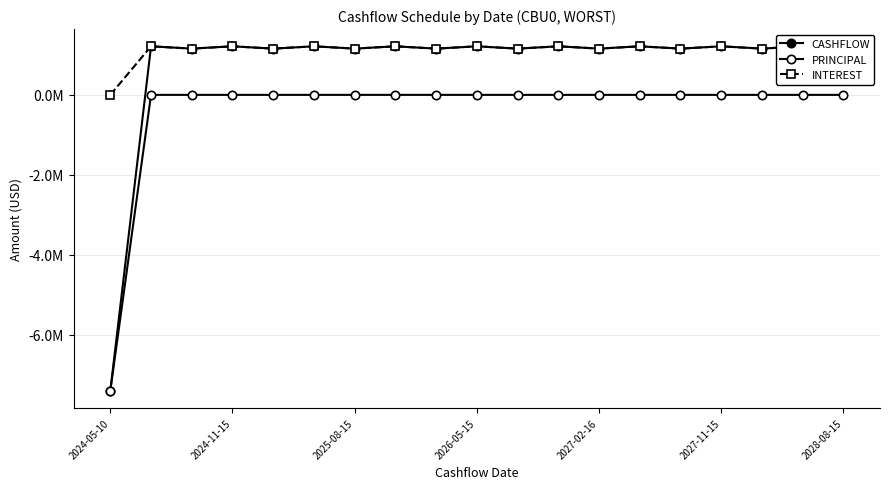

Between 2027-02-16 and 12, which series saw the biggest shift?

CASHFLOW